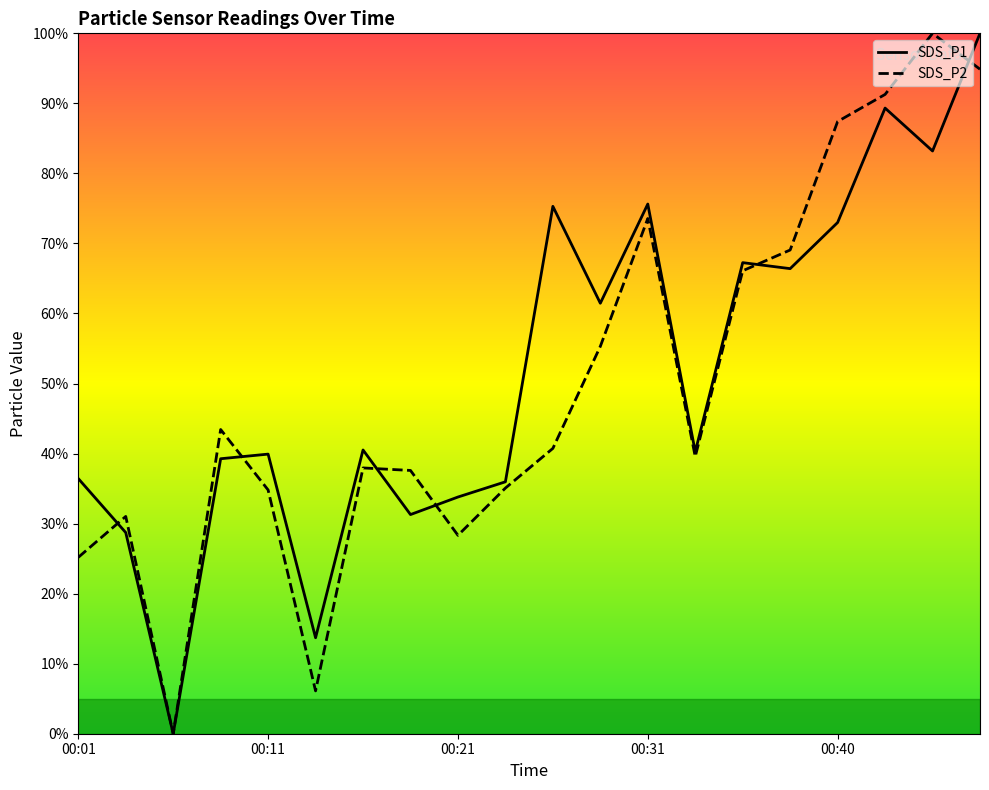

What is the highest value of the SDS_P1 series?

100.0